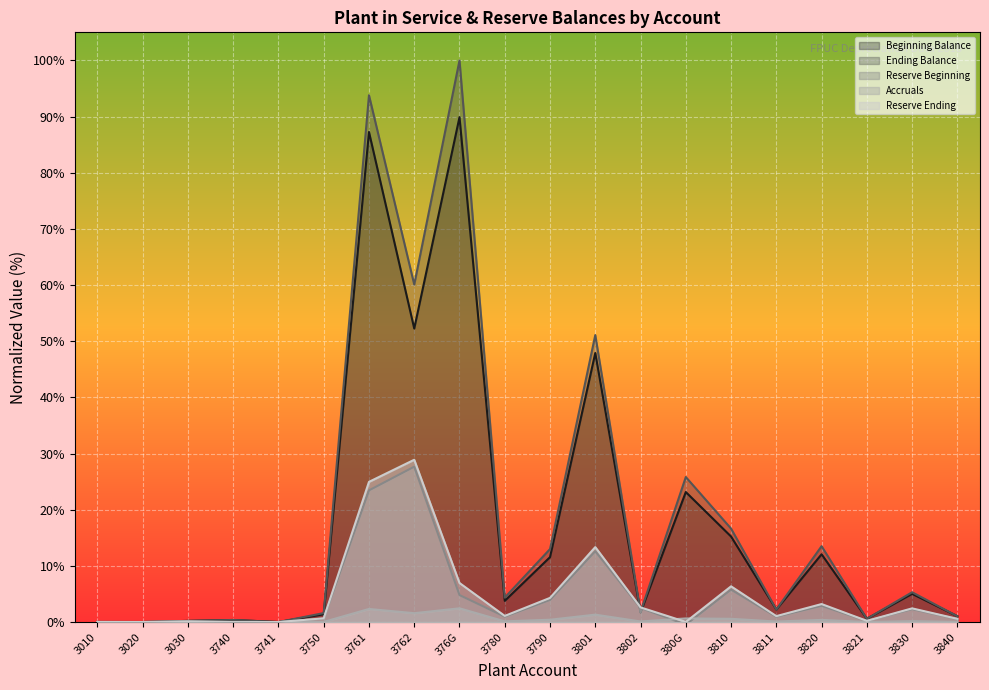

How many values in the Beginning Balance series are below 3?

10